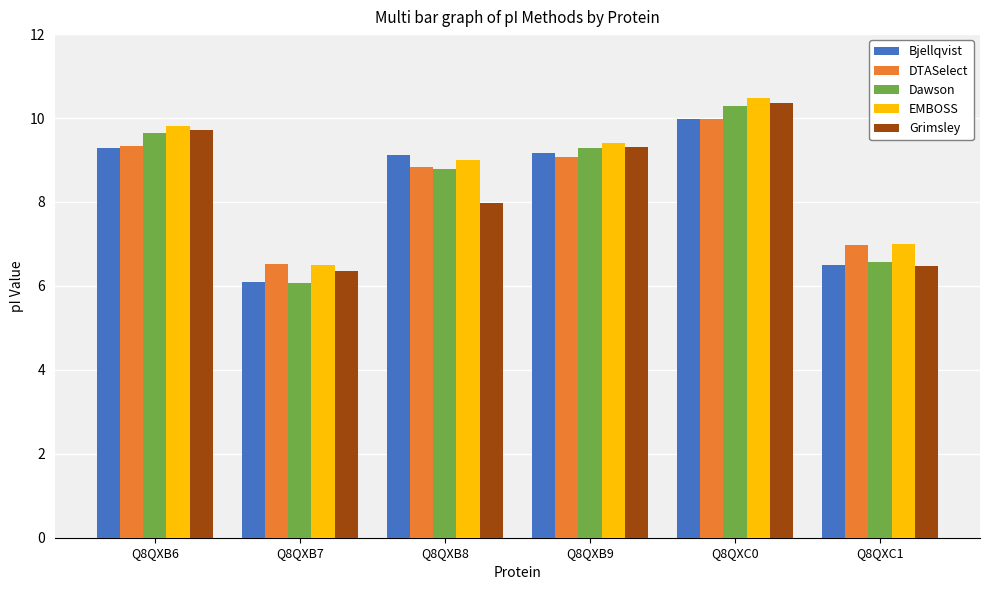

What is the label of the 2nd bar from the left?

Q8QXB7